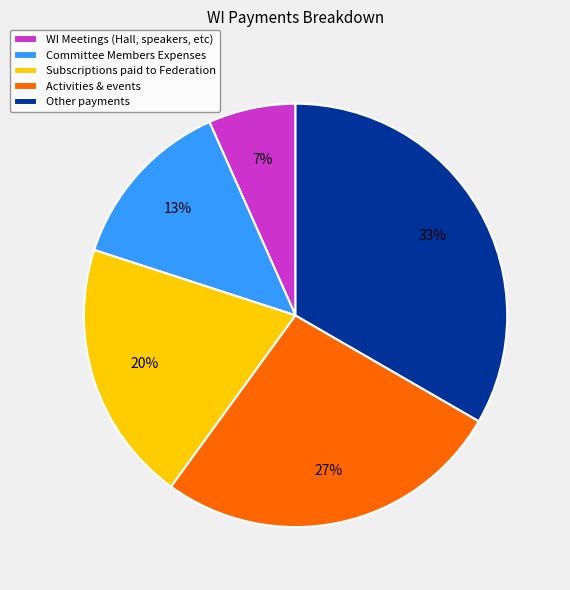

Is Activities & events the majority of the pie?

No